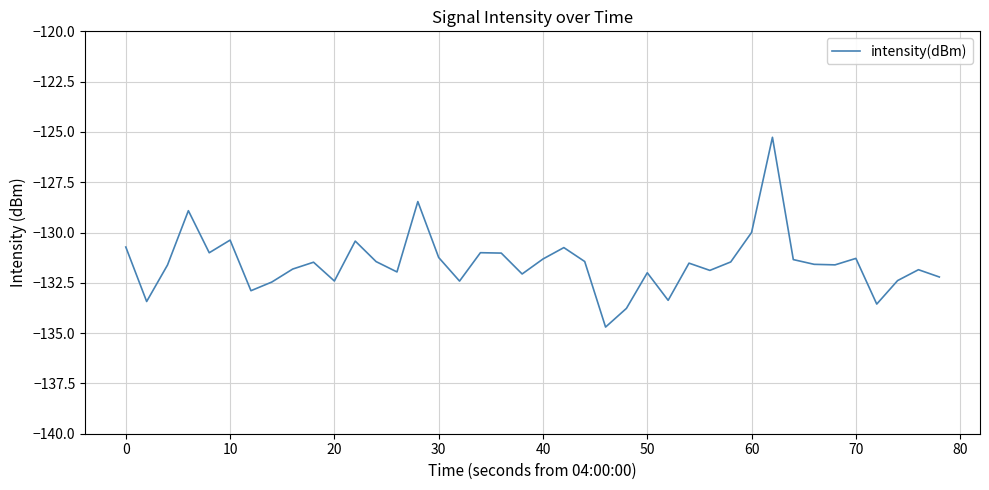

What is the greatest value displayed?

-125.3